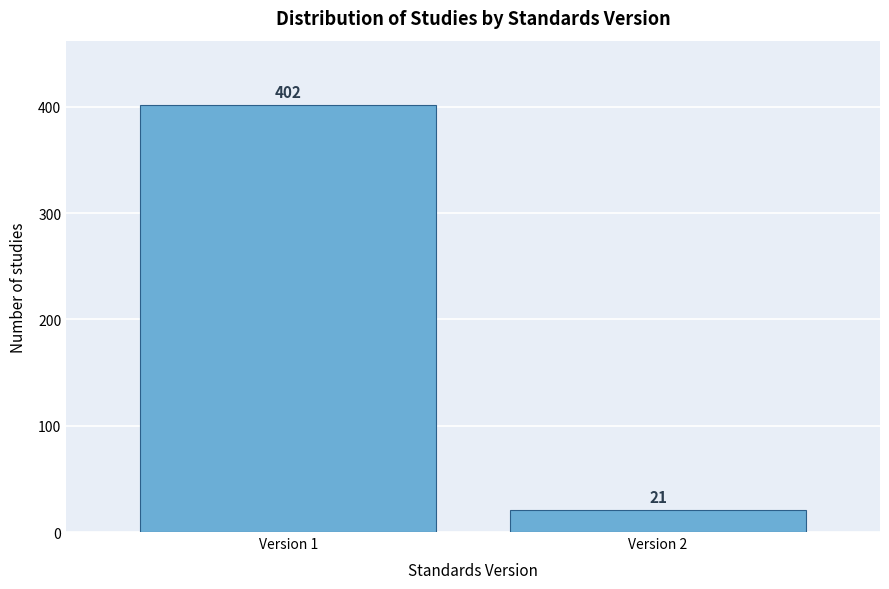

Reading right to left, extract all data points from this chart.

Version 2=21	Version 1=402